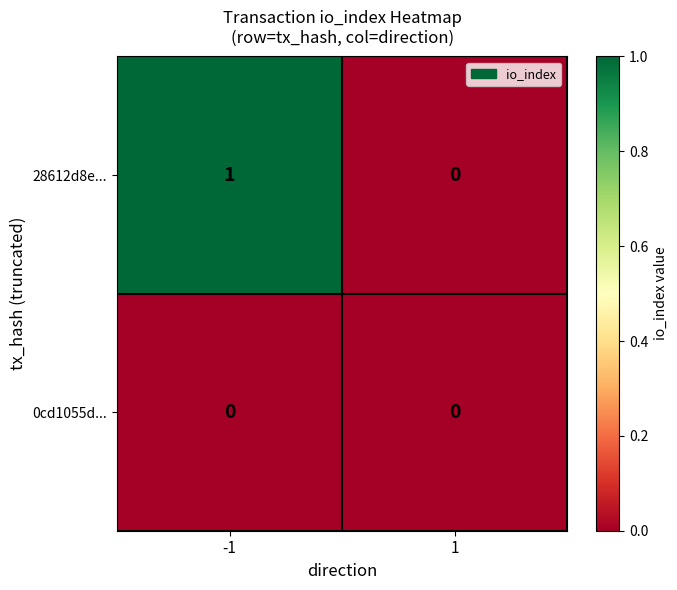

Reading left to right, what are all the values shown in this chart?

28612d8e...: 1	0
0cd1055d...: 0	0